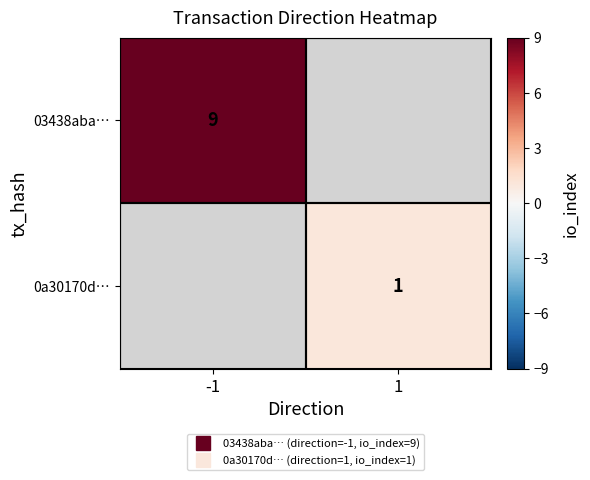

Which series has the widest spread of values?

03438aba…